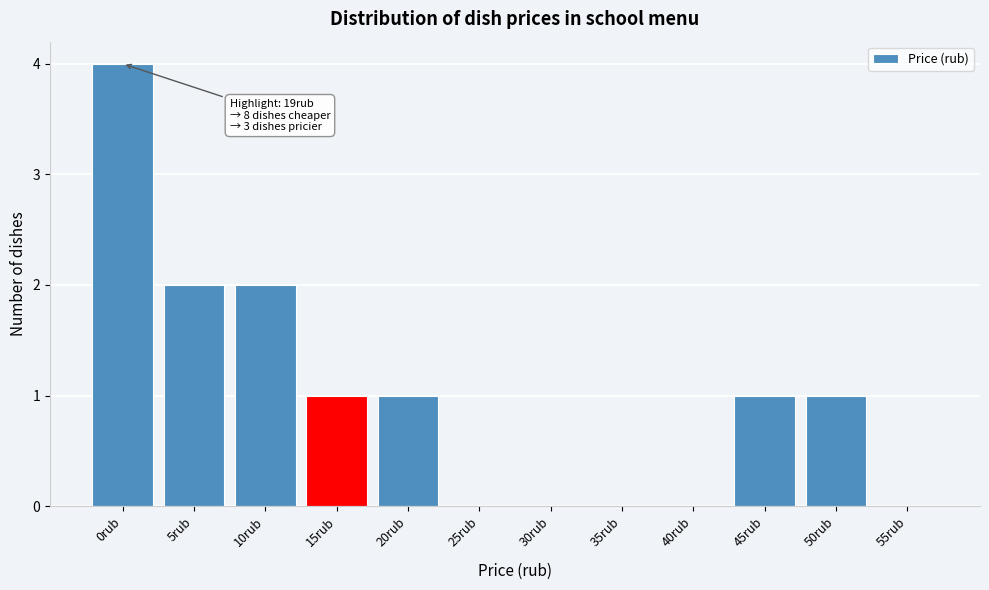

Reading left to right, transcribe all the data shown in this chart.

0rub=4	5rub=2	10rub=2	15rub=1	20rub=1	25rub=0	30rub=0	35rub=0	40rub=0	45rub=1	50rub=1	55rub=0